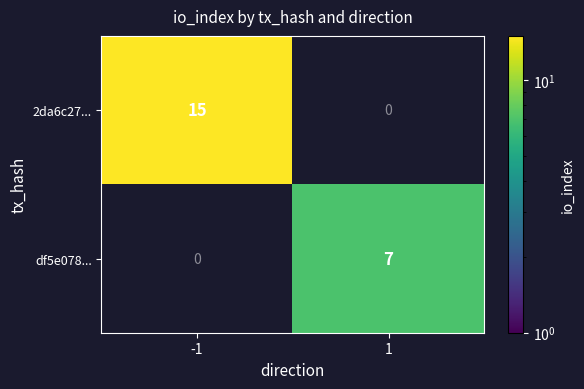

At which category is the sum across all series the highest?

-1